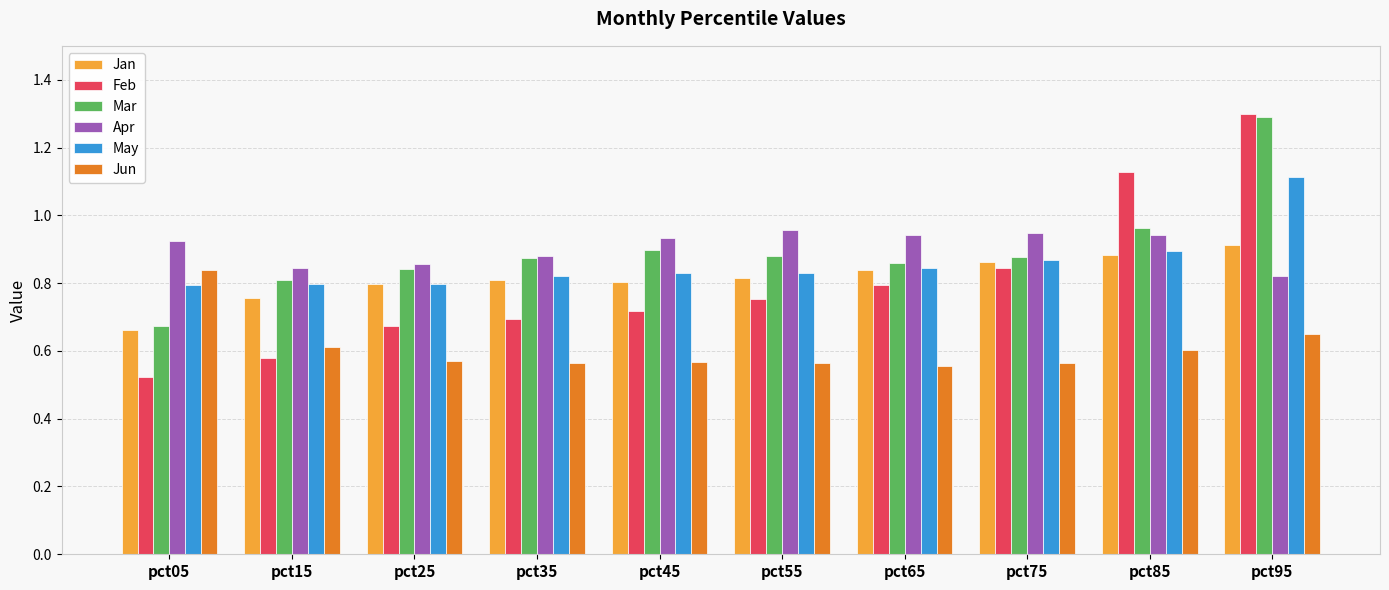

What is the highest value of the Mar series?

1.3